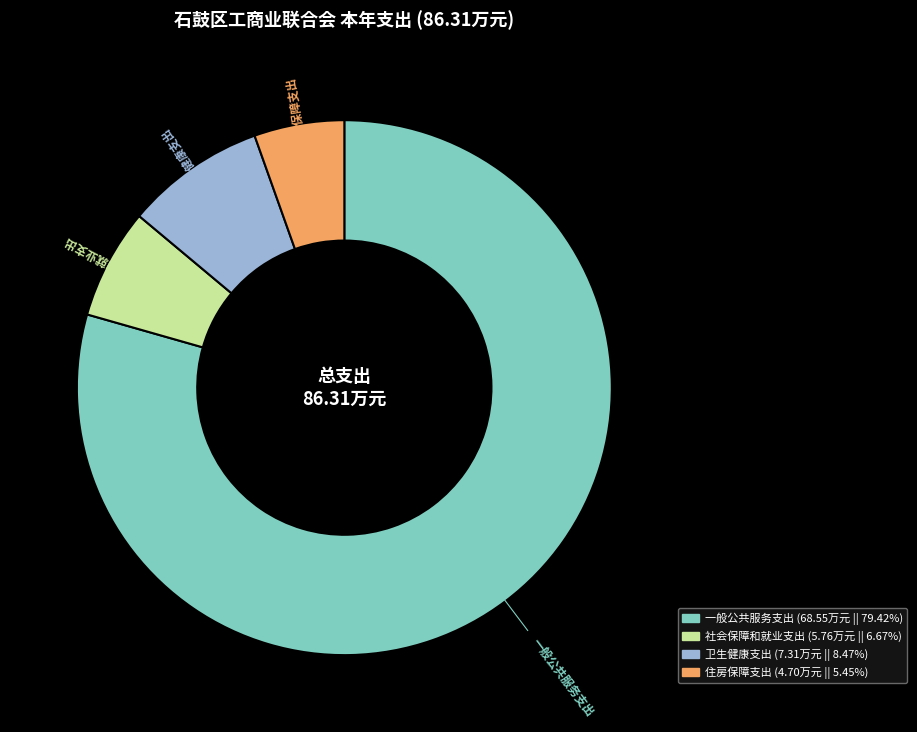

Which category has the biggest portion of the pie?

一般公共服务支出